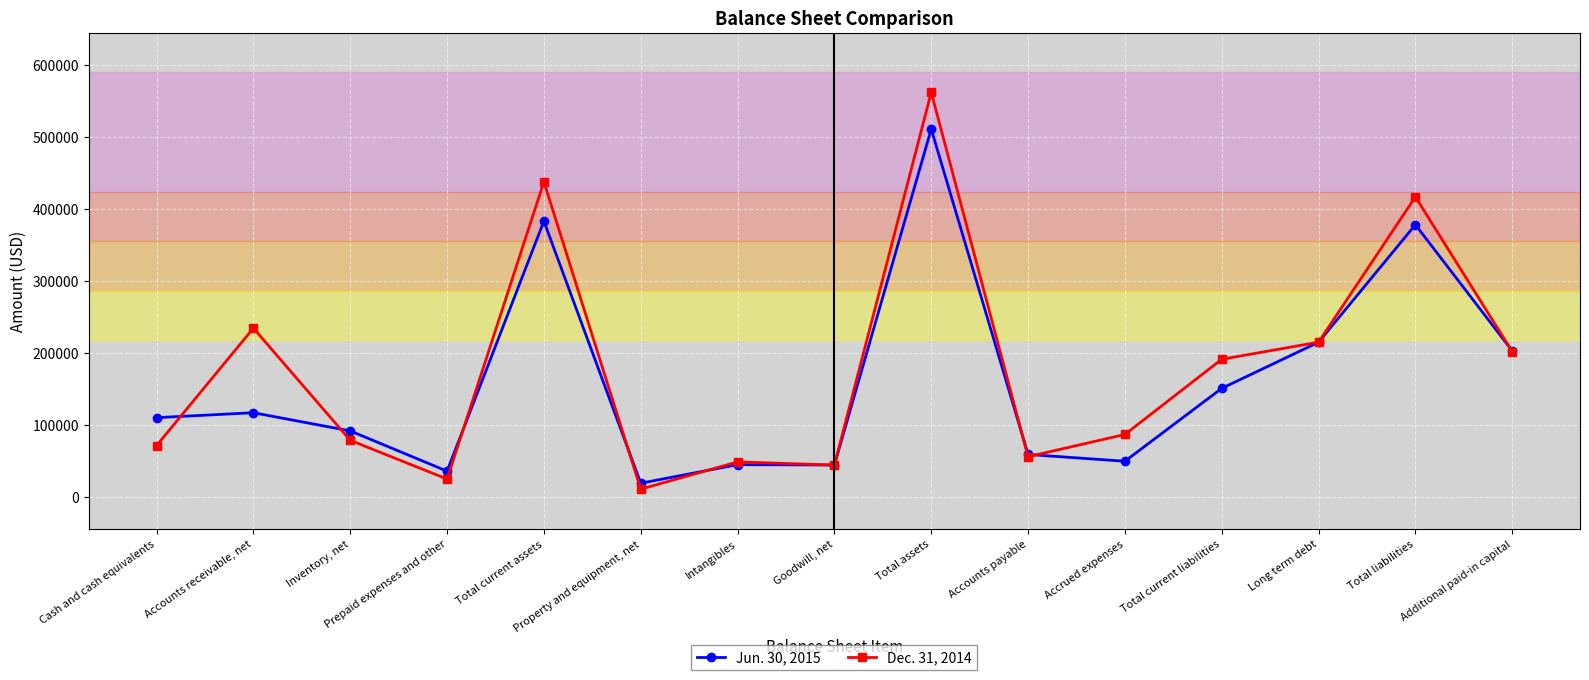

What is the difference between the highest and lowest values at Total assets?

51077